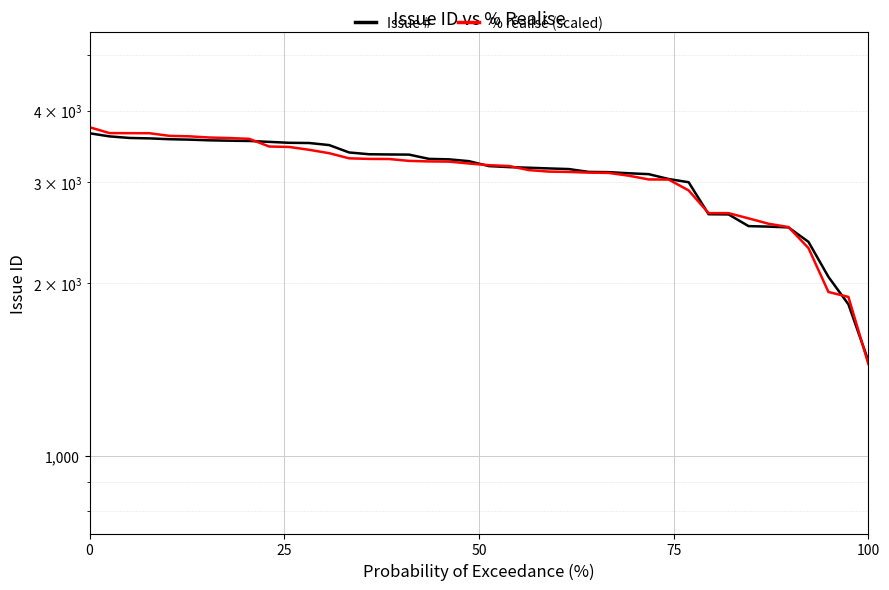

List the series in order of their overall mean, lowest first.

% réalisé (scaled), Issue #